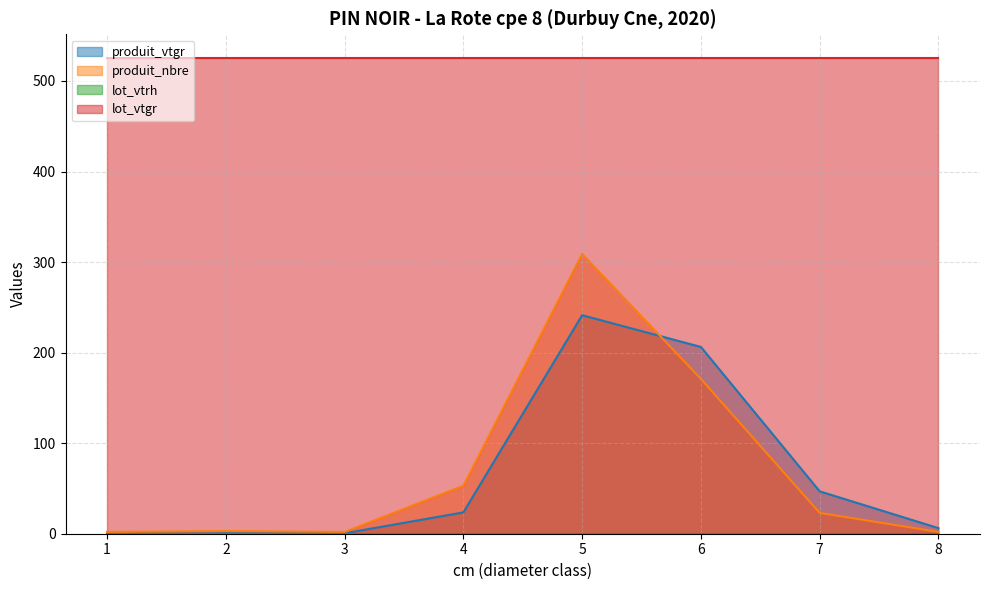

How many lines are shown in the chart?

4